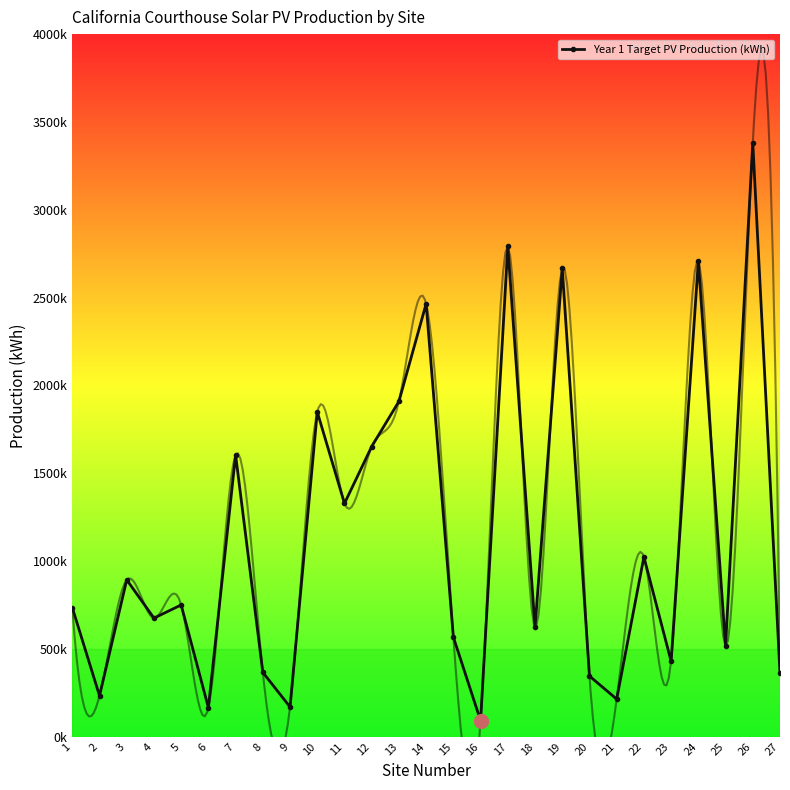

What is the sum of the values at 21 and 10?

2063000